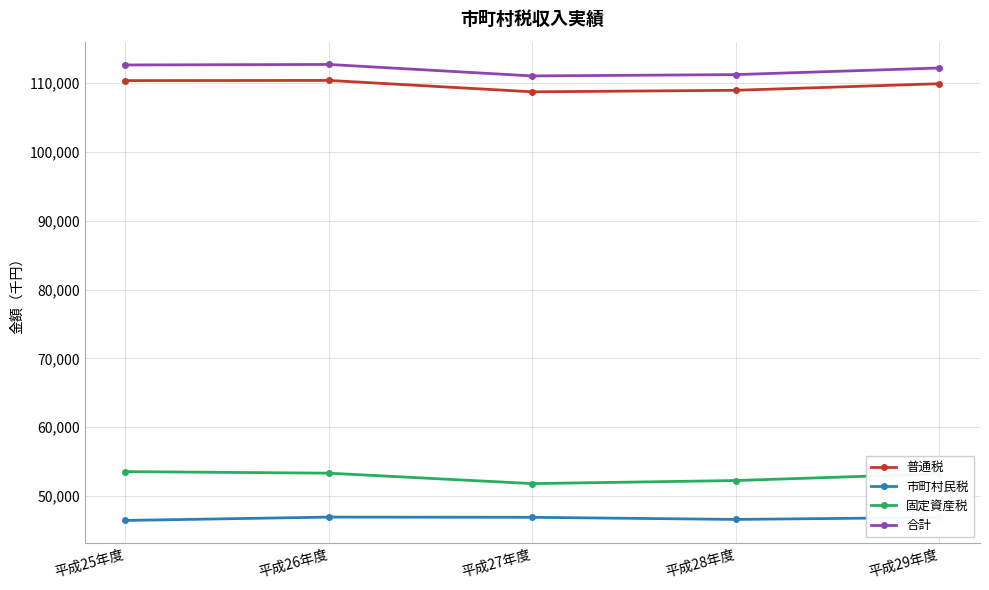

How many interior local valleys does the 固定資産税 series have?

1